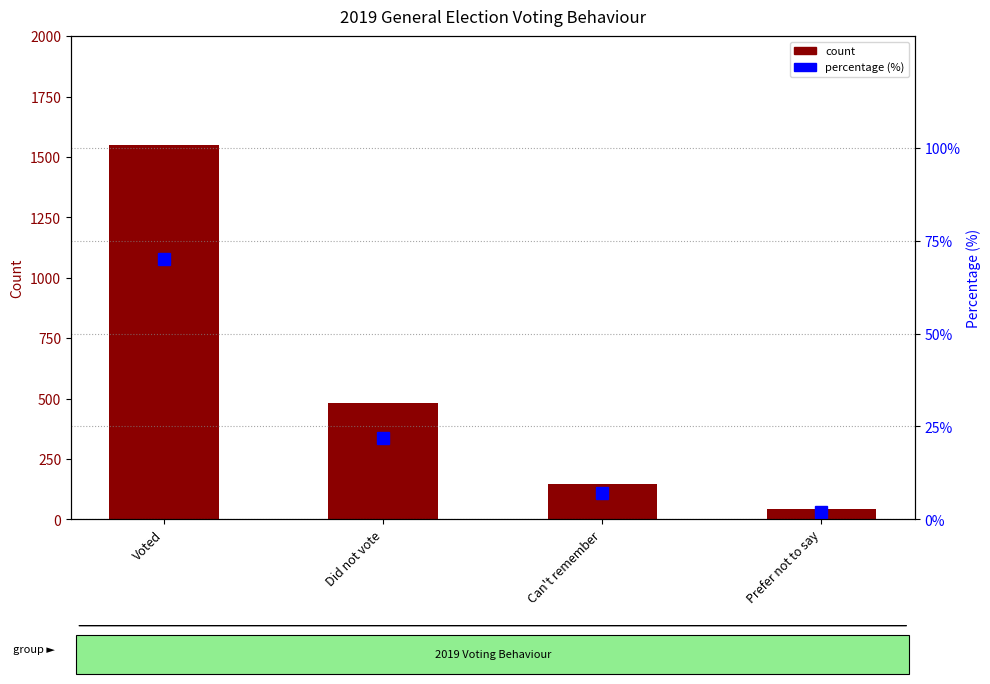

What is the difference between the highest and lowest values at Did not vote?

460